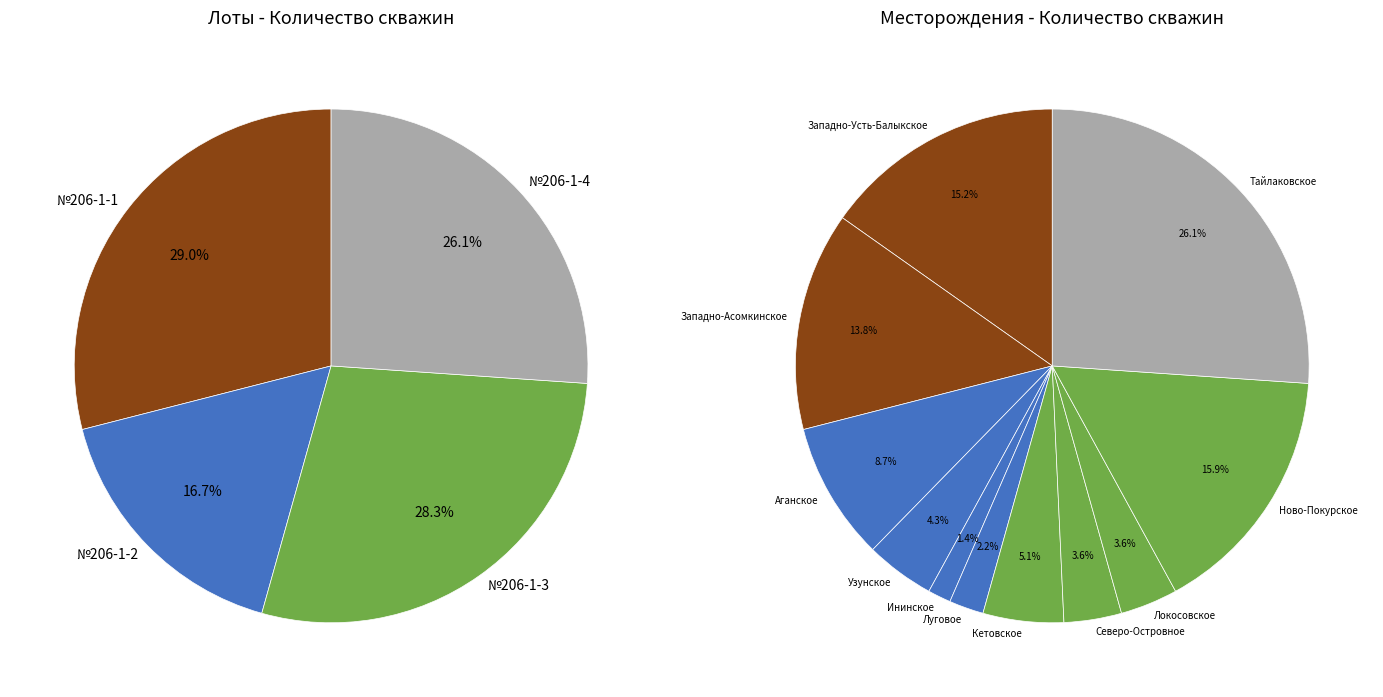

To the nearest percent, what percentage of the pie is №206-1-2?

17%